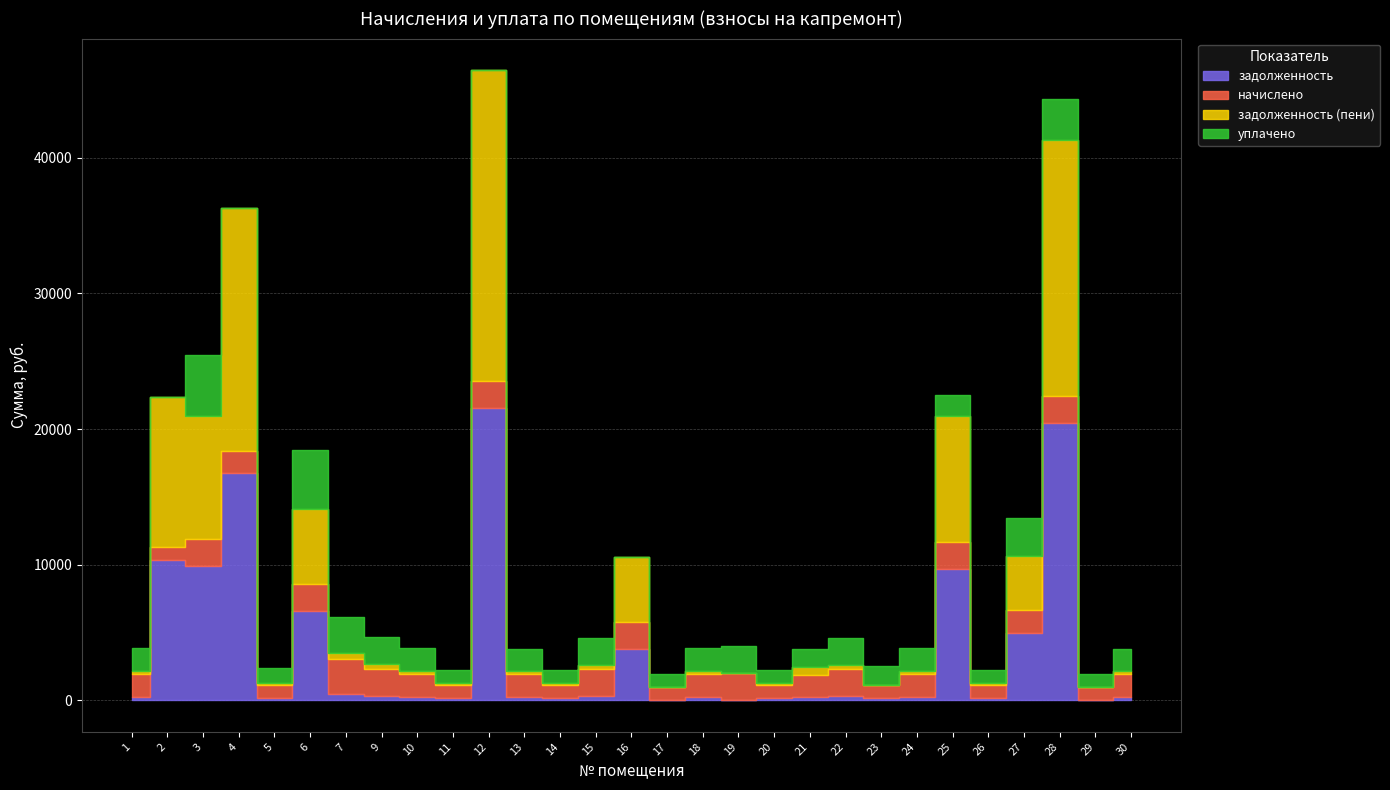

Between 5 and 4, which is larger?

4